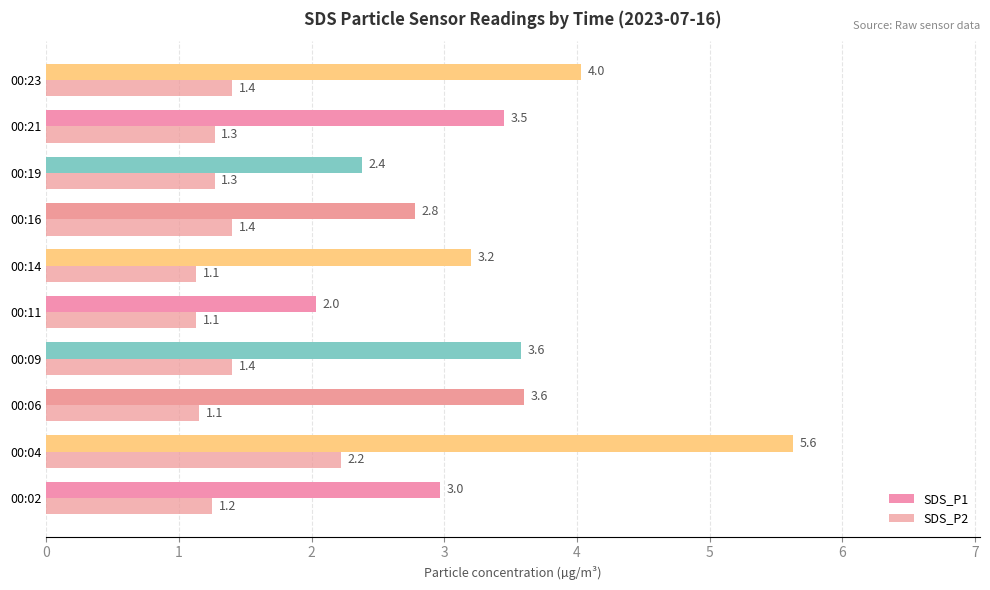

What is the difference between the maximum and second lowest values in the SDS_P1 series?

3.2